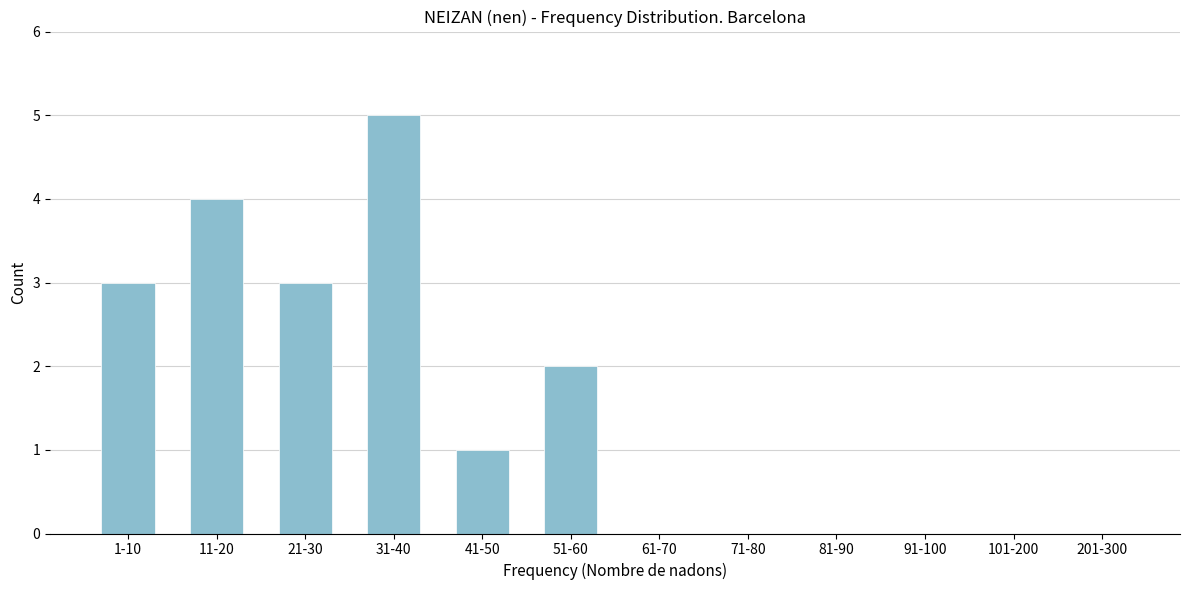

Reading left to right, transcribe all the data shown in this chart.

1-10=3	11-20=4	21-30=3	31-40=5	41-50=1	51-60=2	61-70=0	71-80=0	81-90=0	91-100=0	101-200=0	201-300=0